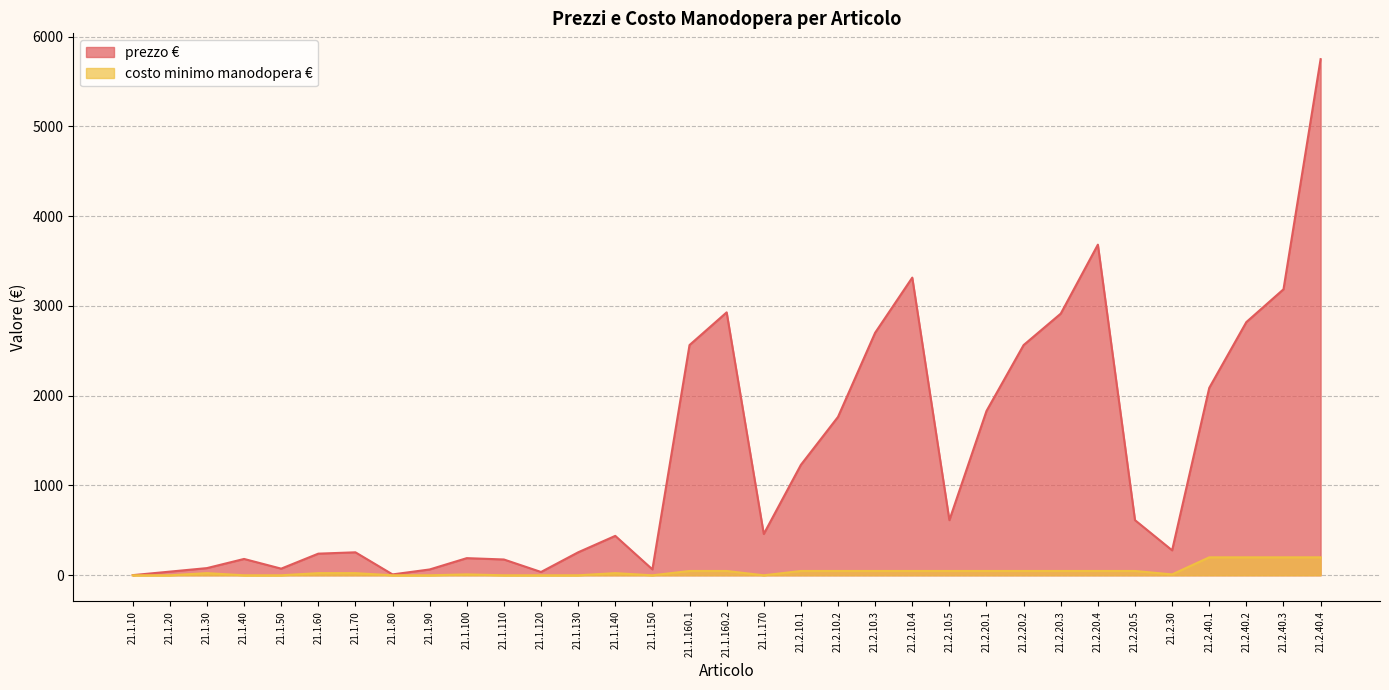

What is the value of the prezzo € point at the 17th from the left?

2928.0